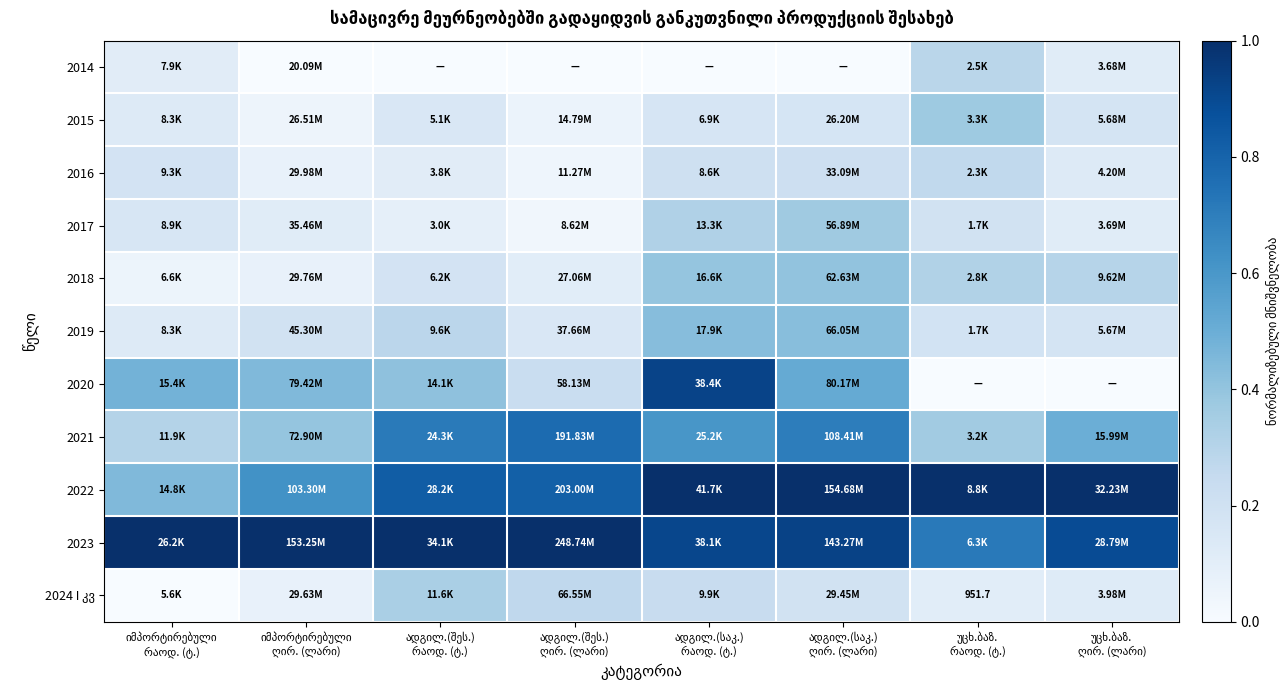

Is it true that 2016 equals 0.3 at უცხ.ბაზ. რაოდ. (ტ.)?

True